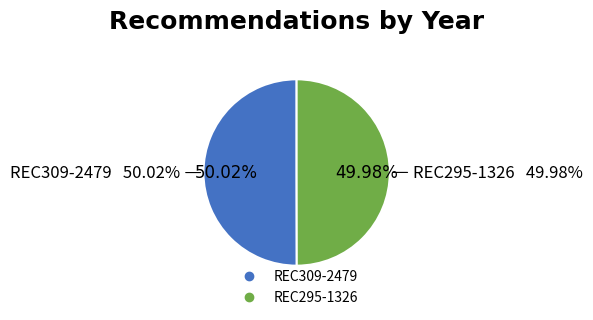

Approximately how many times larger is the value at REC309-2479 compared to REC295-1326?

1.0